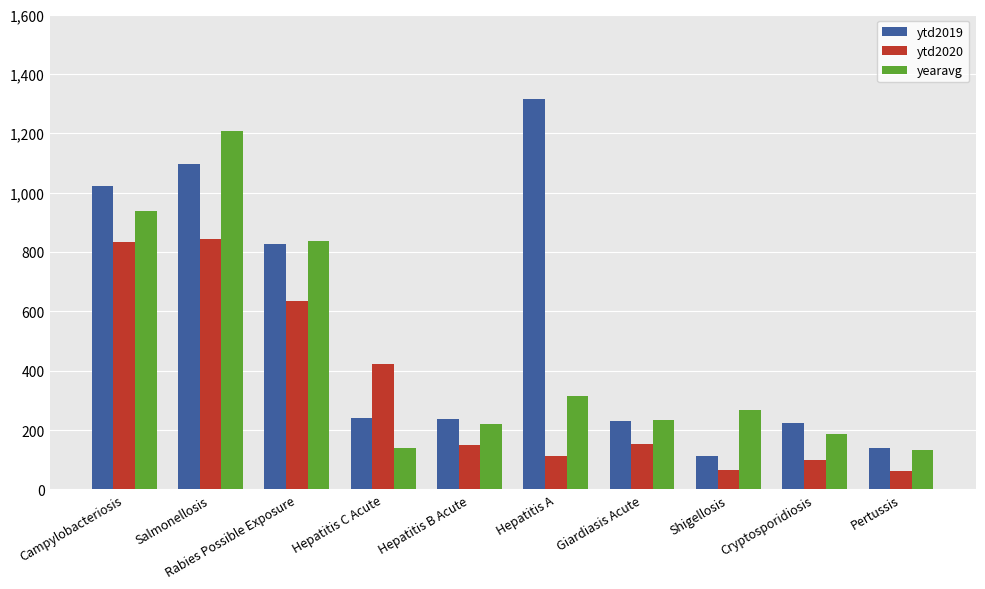

List the series in order of their peak value, lowest first.

ytd2020, yearavg, ytd2019